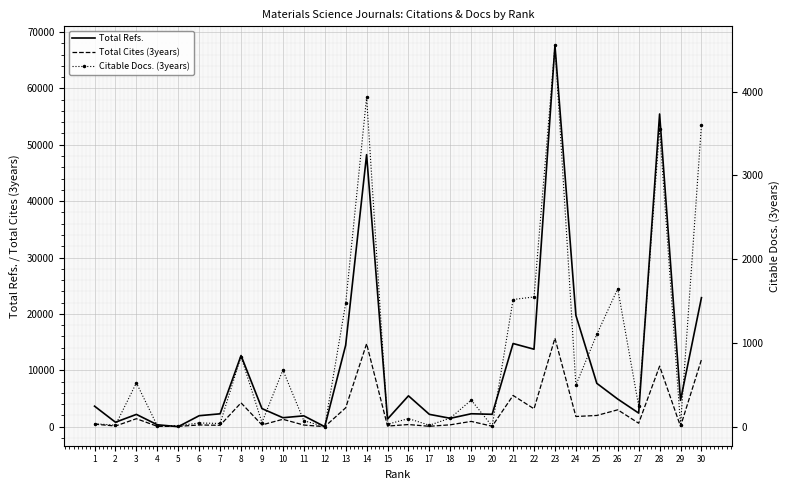

How many series are shown in this chart?

3